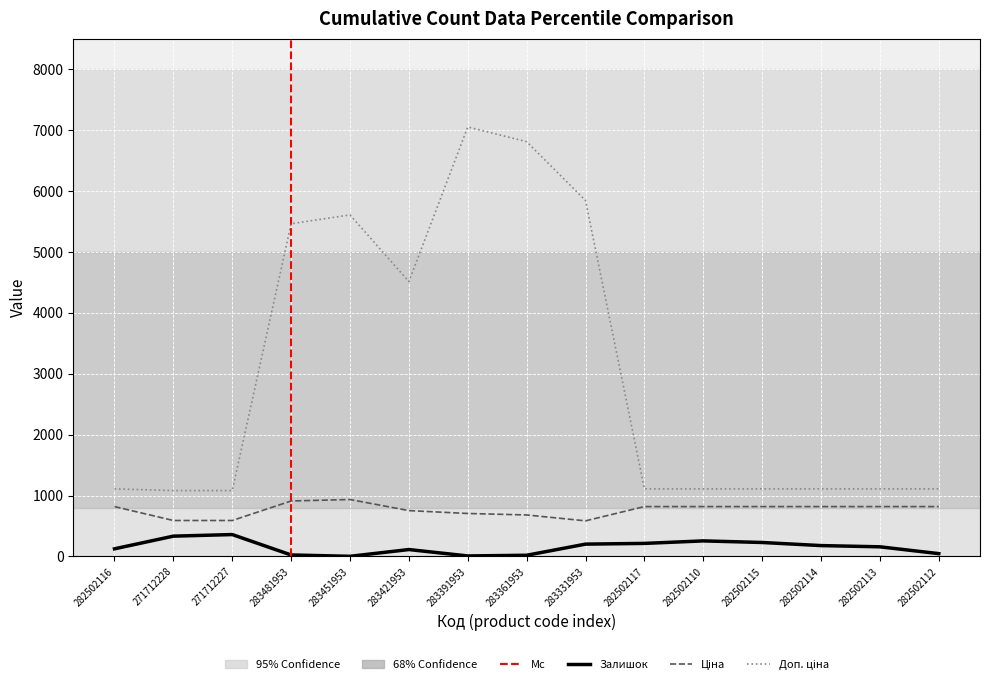

At how many categories does at least one series exceed 2133?

6